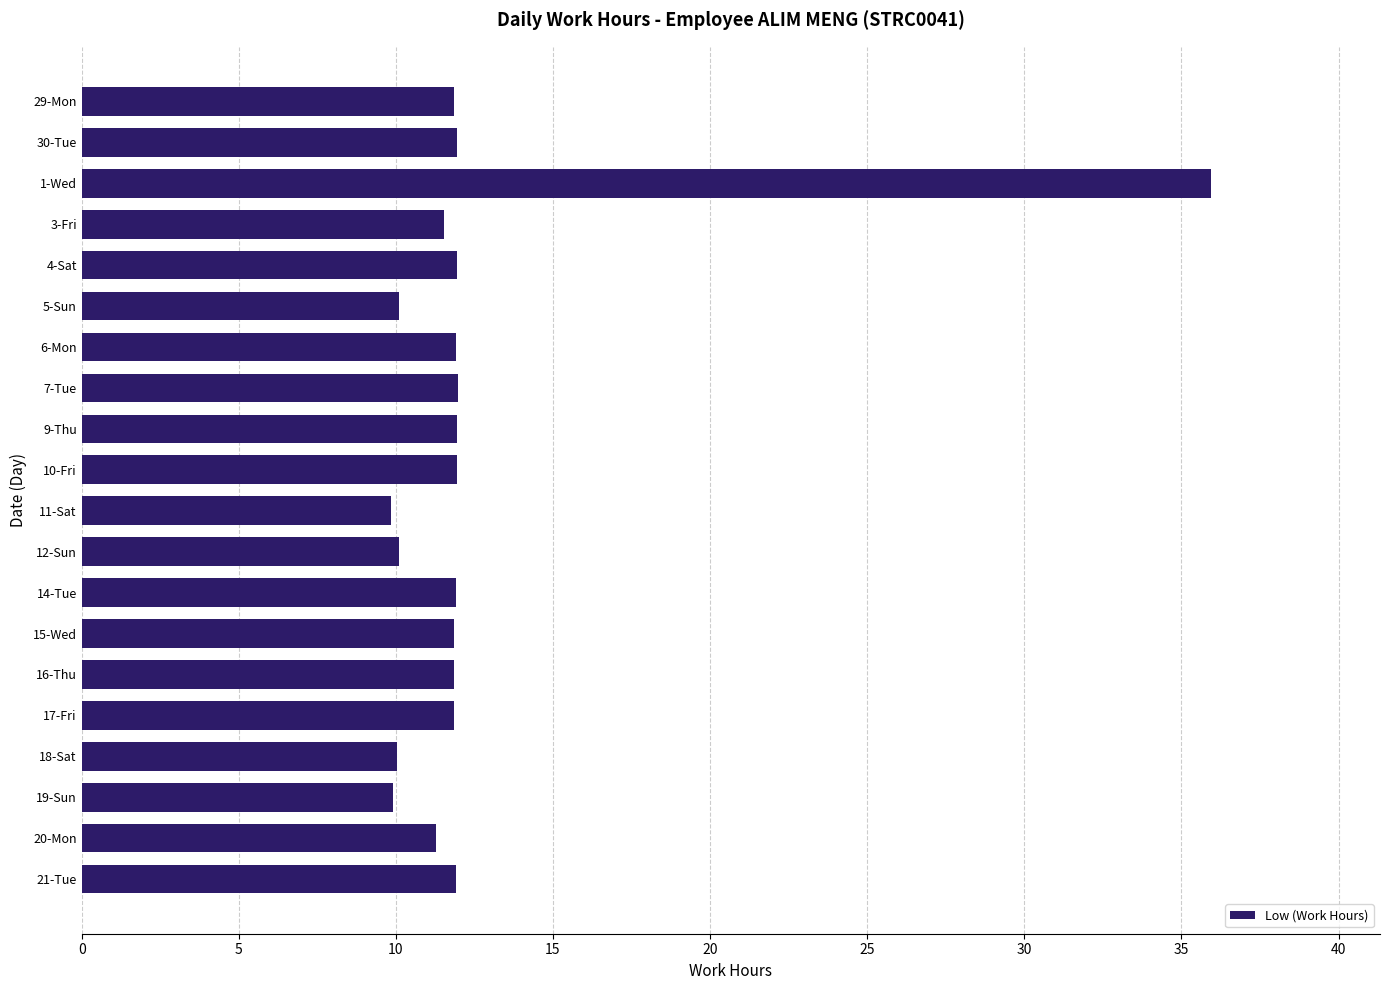

The chart shows a value of 11.9 at 29-Mon. True or false?

True